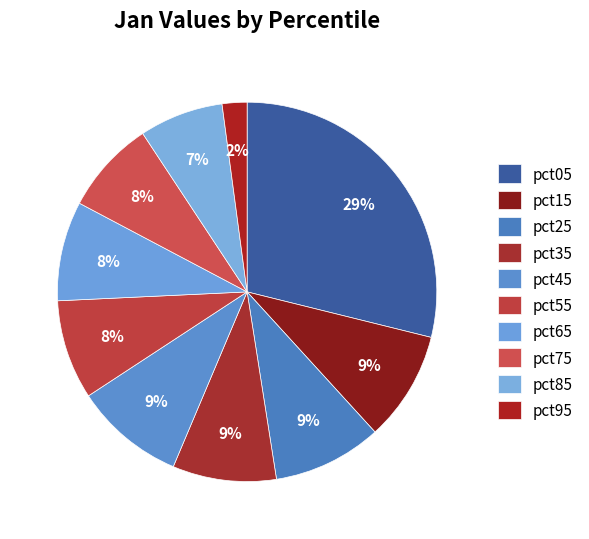

How many slices are in this pie chart?

10